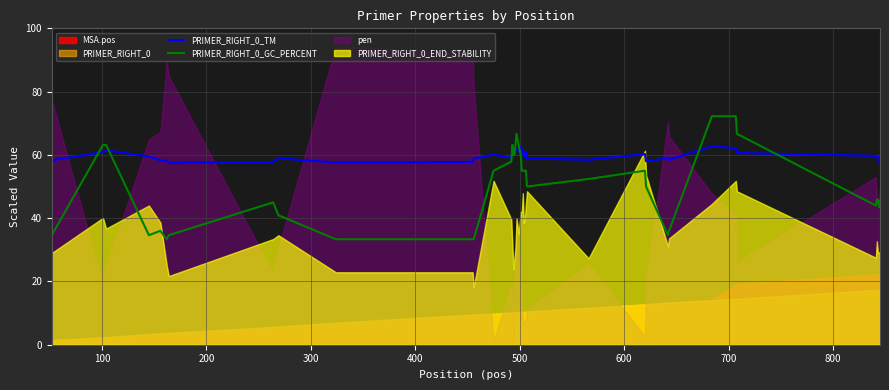

After their last crossing, which series has the higher values: PRIMER_RIGHT_0_GC_PERCENT or PRIMER_RIGHT_0_TM?

PRIMER_RIGHT_0_TM